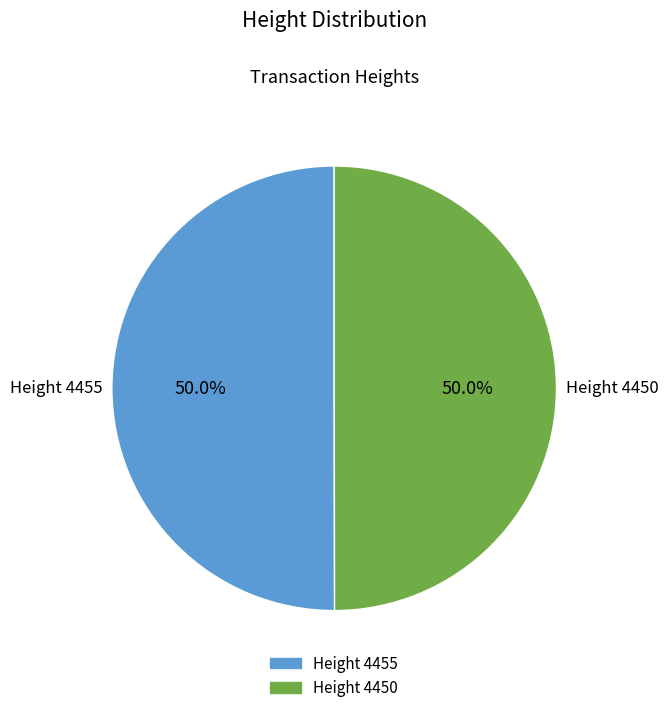

How many segments does this pie chart have?

2